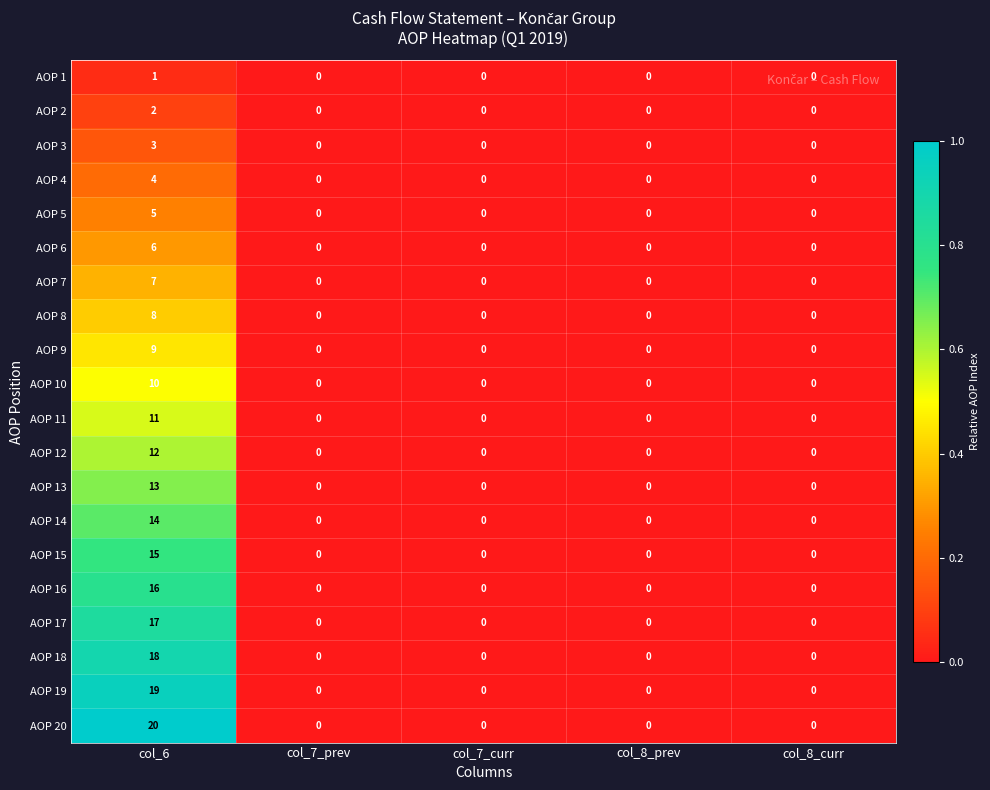

At which category is the sum across all series the highest?

col_6